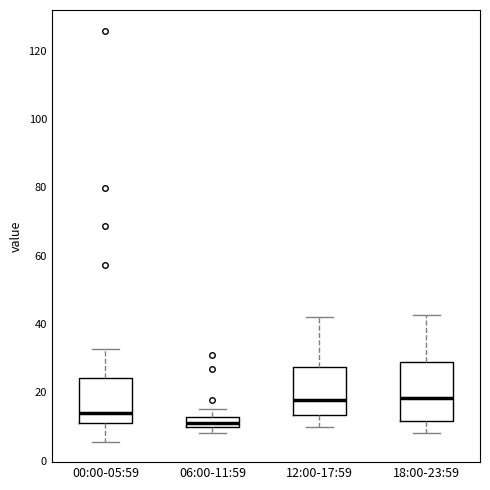

Which box is the tallest, from its lower edge to its upper edge?

18:00-23:59